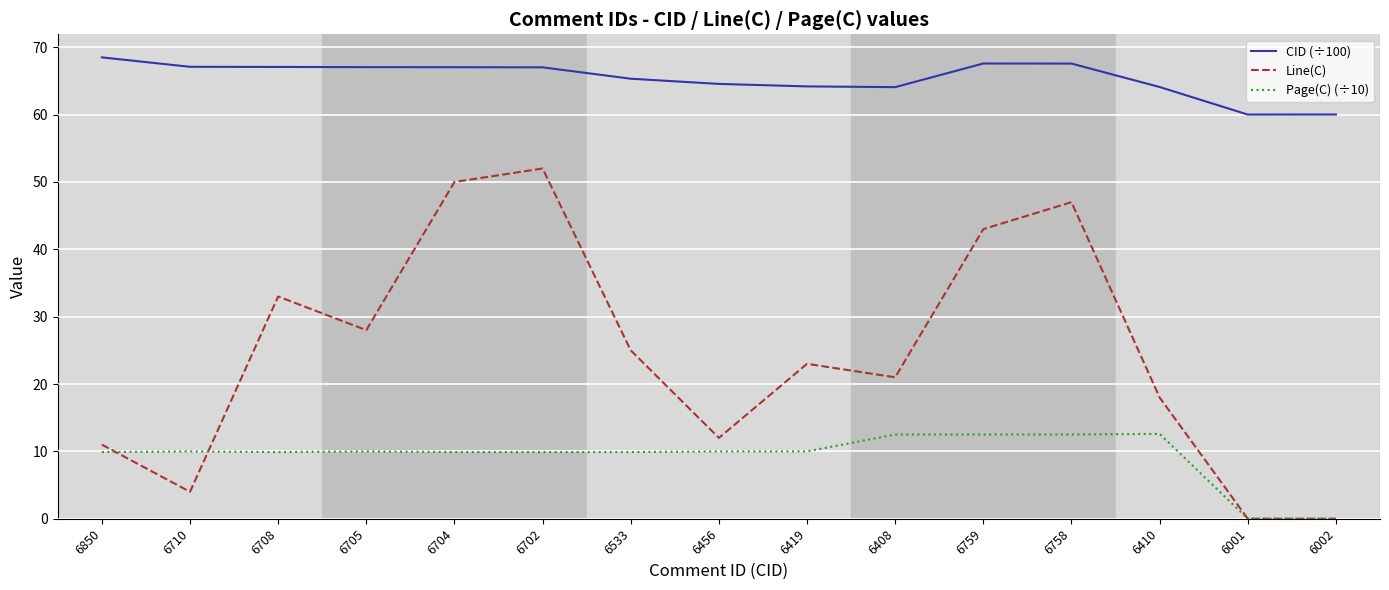

What is the difference between the maximum and minimum values in the CID (÷100) series?

8.5